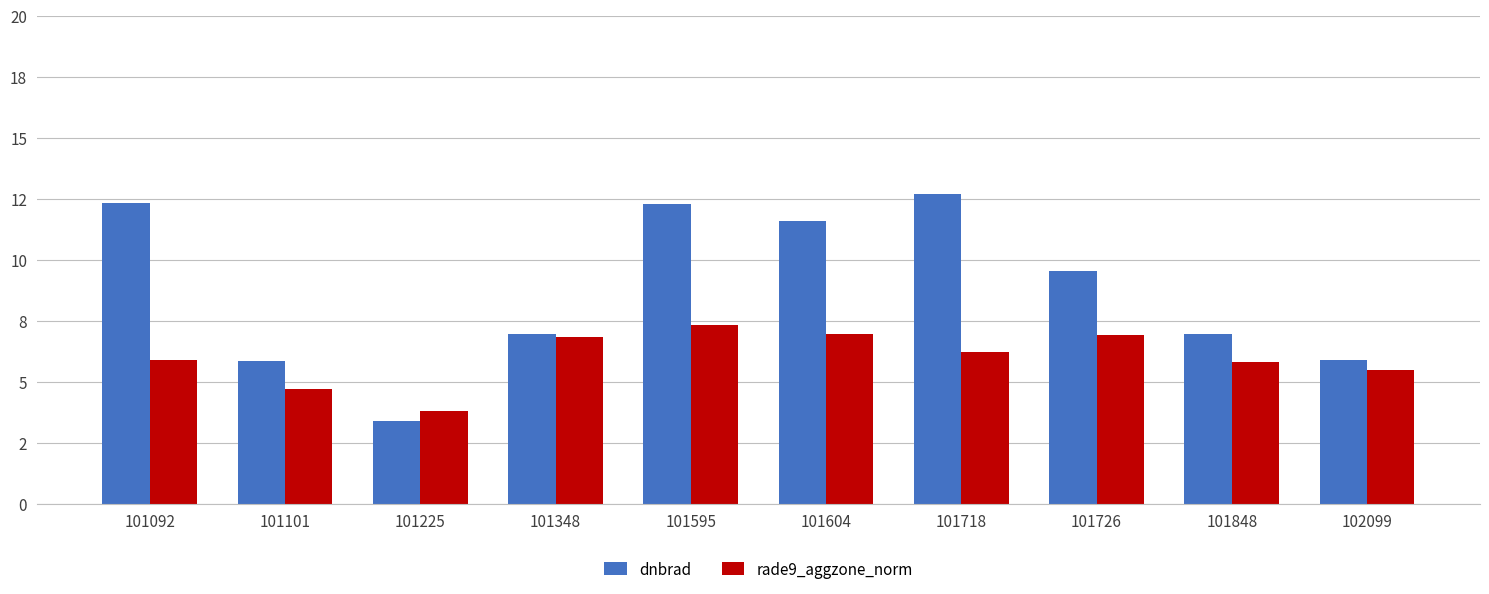

Reading left to right, list all the values displayed in this chart.

dnbrad: 101092=12.3	101101=5.8	101225=3.4	101348=7.0	101595=12.3	101604=11.6	101718=12.7	101726=9.5	101848=7.0	102099=5.9
rade9_aggzone_norm: 101092=5.9	101101=4.7	101225=3.8	101348=6.8	101595=7.3	101604=6.9	101718=6.2	101726=6.9	101848=5.8	102099=5.5